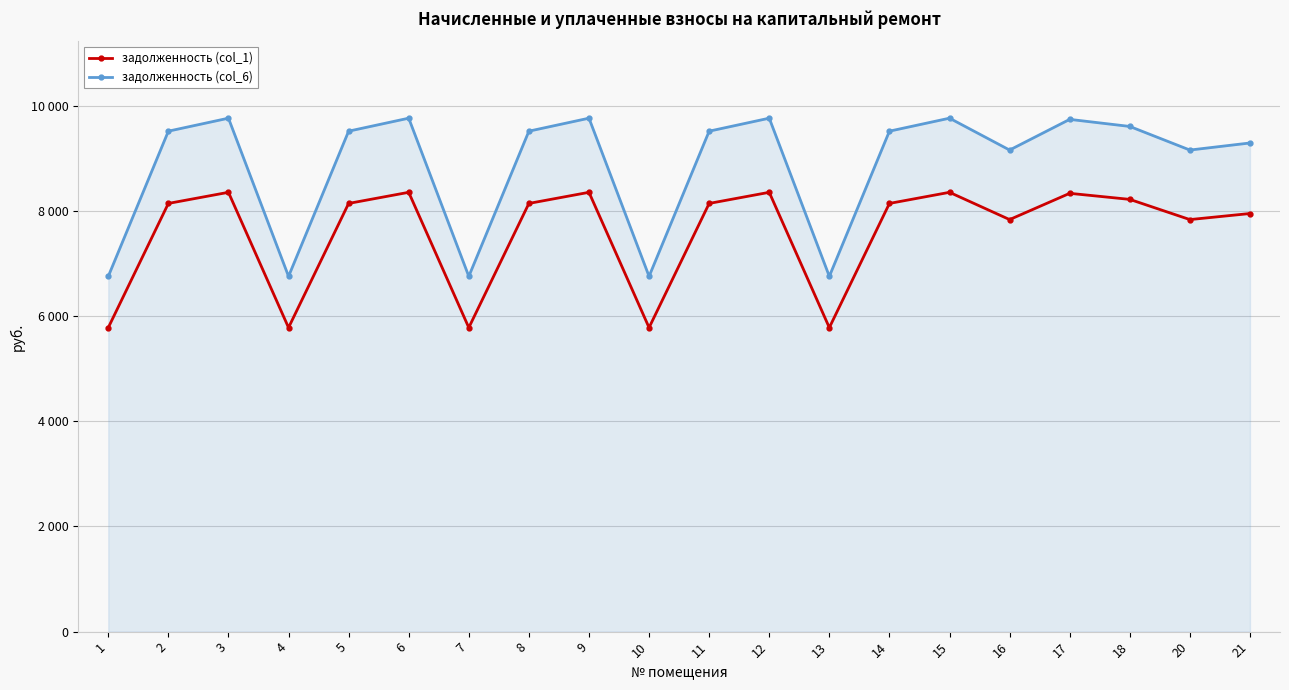

Reading left to right, extract all data points from this chart.

задолженность (col_1): 1=5779.2	2=8140.8	3=8352.0	4=5779.2	5=8140.8	6=8352.0	7=5779.2	8=8140.8	9=8352.0	10=5779.2	11=8140.8	12=8352.0	13=5779.2	14=8140.8	15=8352.0	16=7833.6	17=8332.8	18=8217.6	20=7833.6	21=7948.8
задолженность (col_6): 1=6754.4	2=9514.6	3=9761.4	4=6754.4	5=9514.6	6=9761.4	7=6754.4	8=9514.6	9=9761.4	10=6754.4	11=9514.6	12=9761.4	13=6754.4	14=9514.6	15=9761.4	16=9155.5	17=9739.0	18=9604.3	20=9155.5	21=9290.2